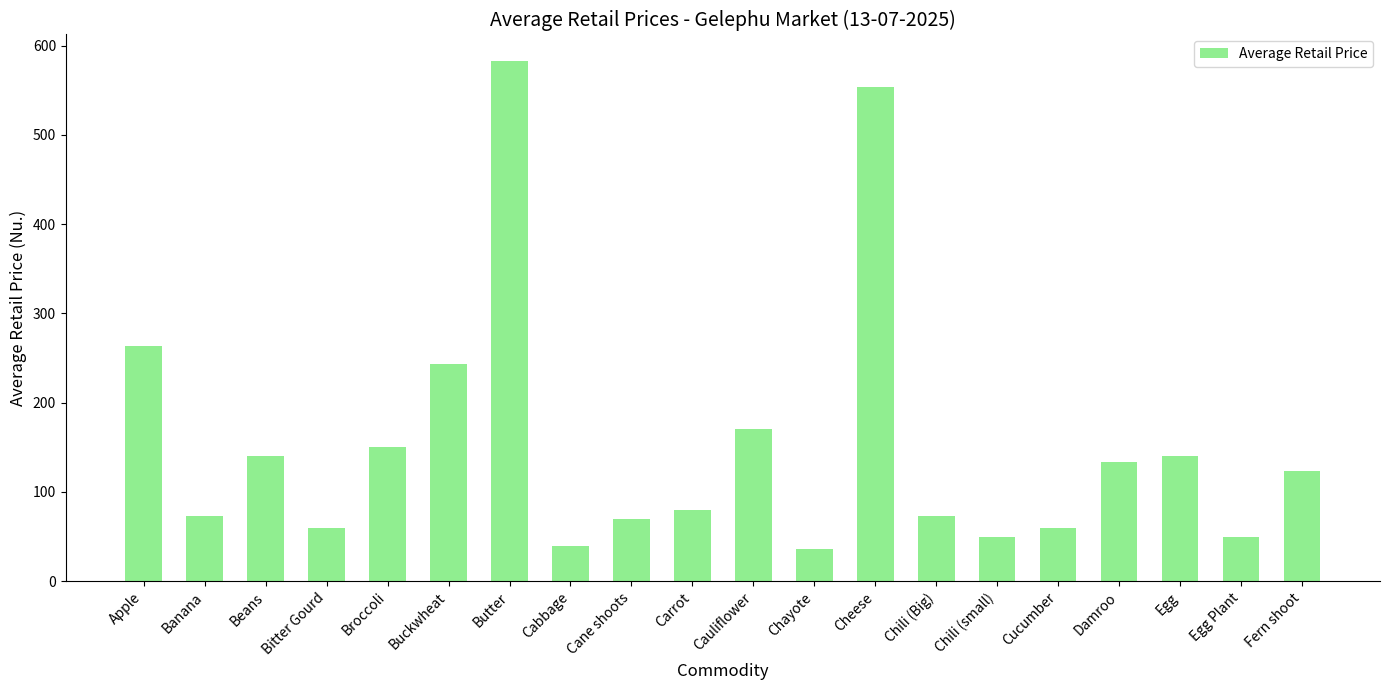

What is the sum of all values?

3093.3